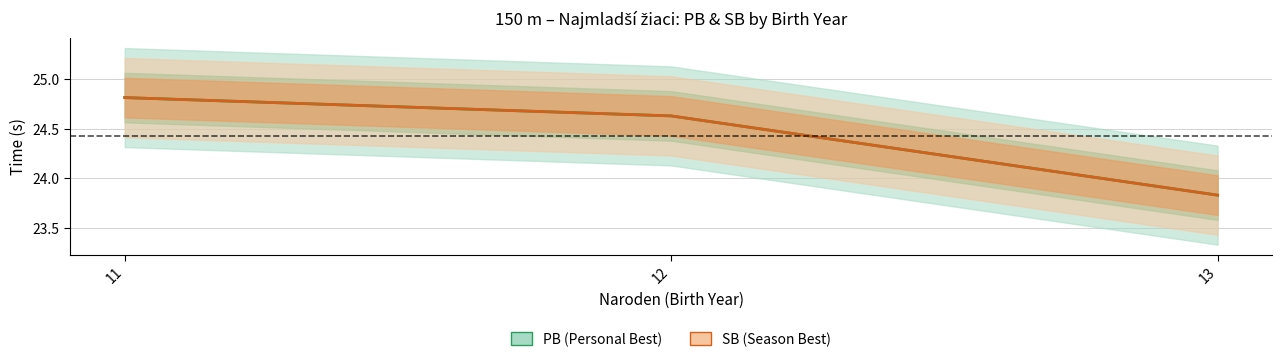

Where does the PB series first go above 24?

11